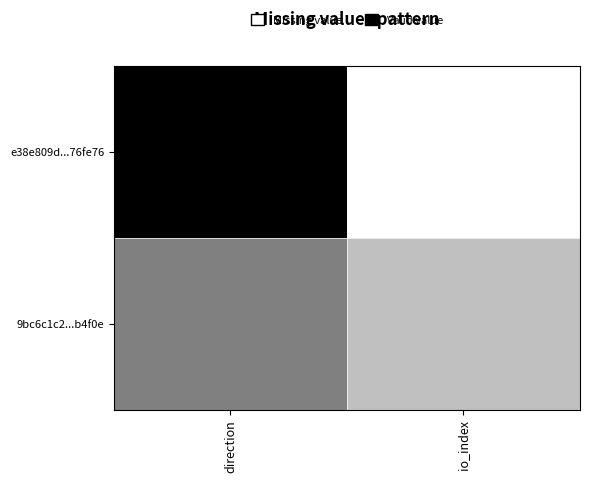

Reading right to left, transcribe all the data shown in this chart.

e38e809d...76fe76: io_index=1.0	direction=0.0
9bc6c1c2...b4f0e: io_index=0.8	direction=0.5